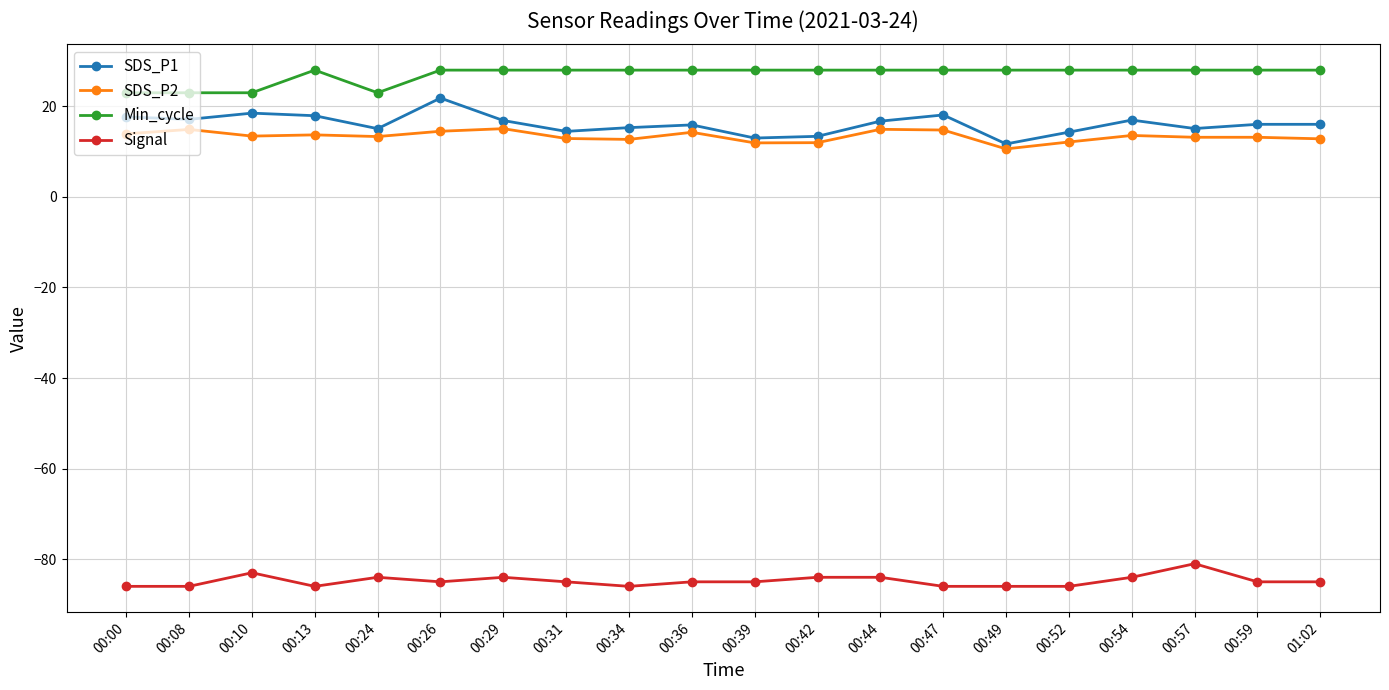

Which series has the largest total across all categories?

Min_cycle